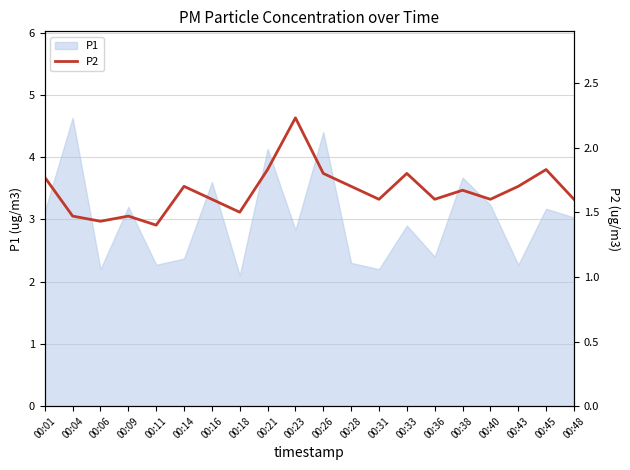

The P1 series shows 2.3 at 00:28. True or false?

True